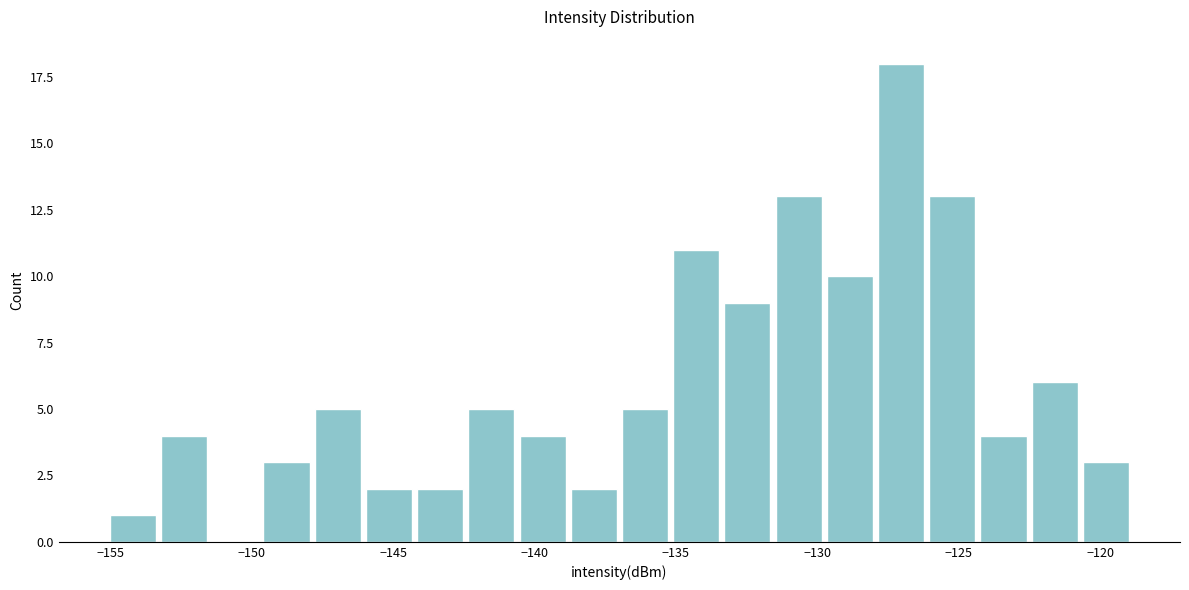

Around what value on the x-axis is the tallest bar? Give the approximate position of its centre, as read against the axis.

-127.0